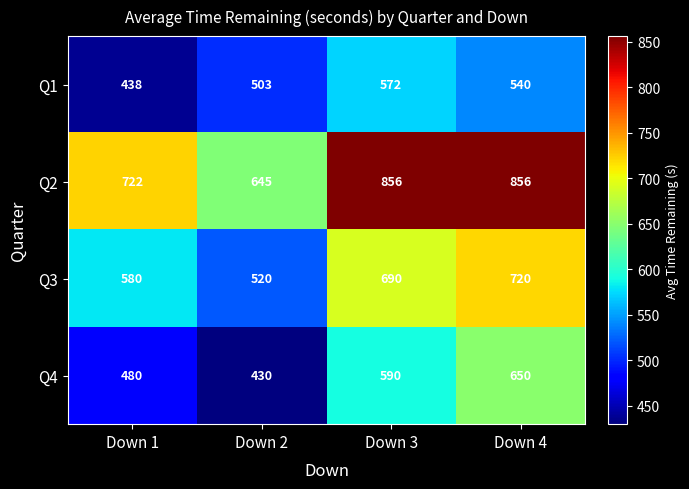

How many data points does each series have?

4